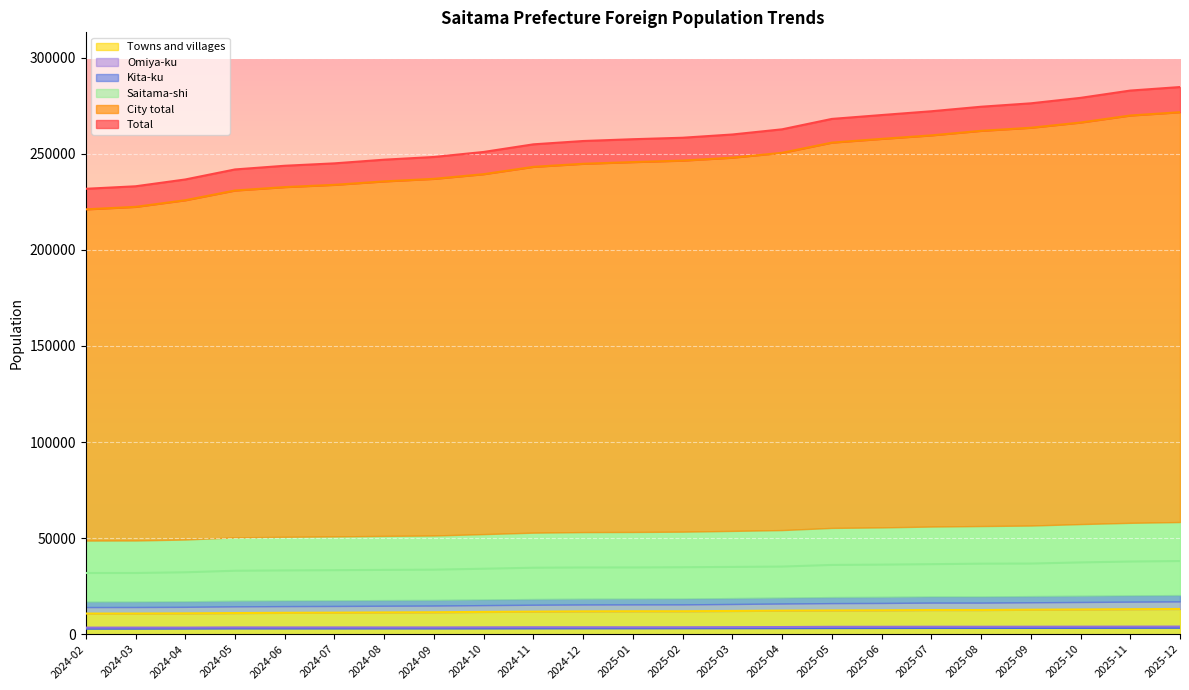

Rank the series by their maximum value, from highest to lowest.

Total, City total, Saitama-shi, Towns and villages, Omiya-ku, Kita-ku